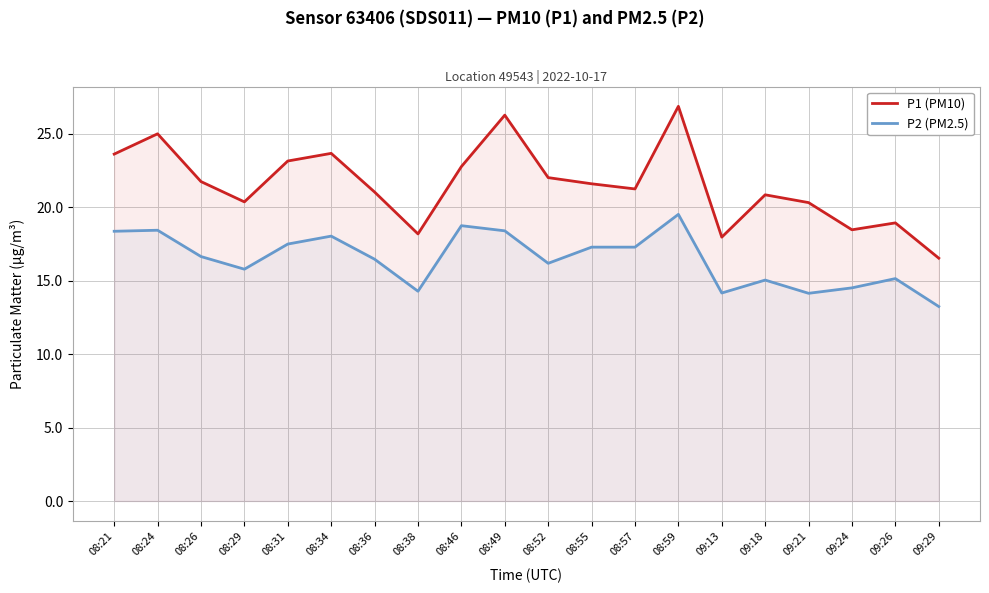

At which category is the sum across all series the highest?

08:59